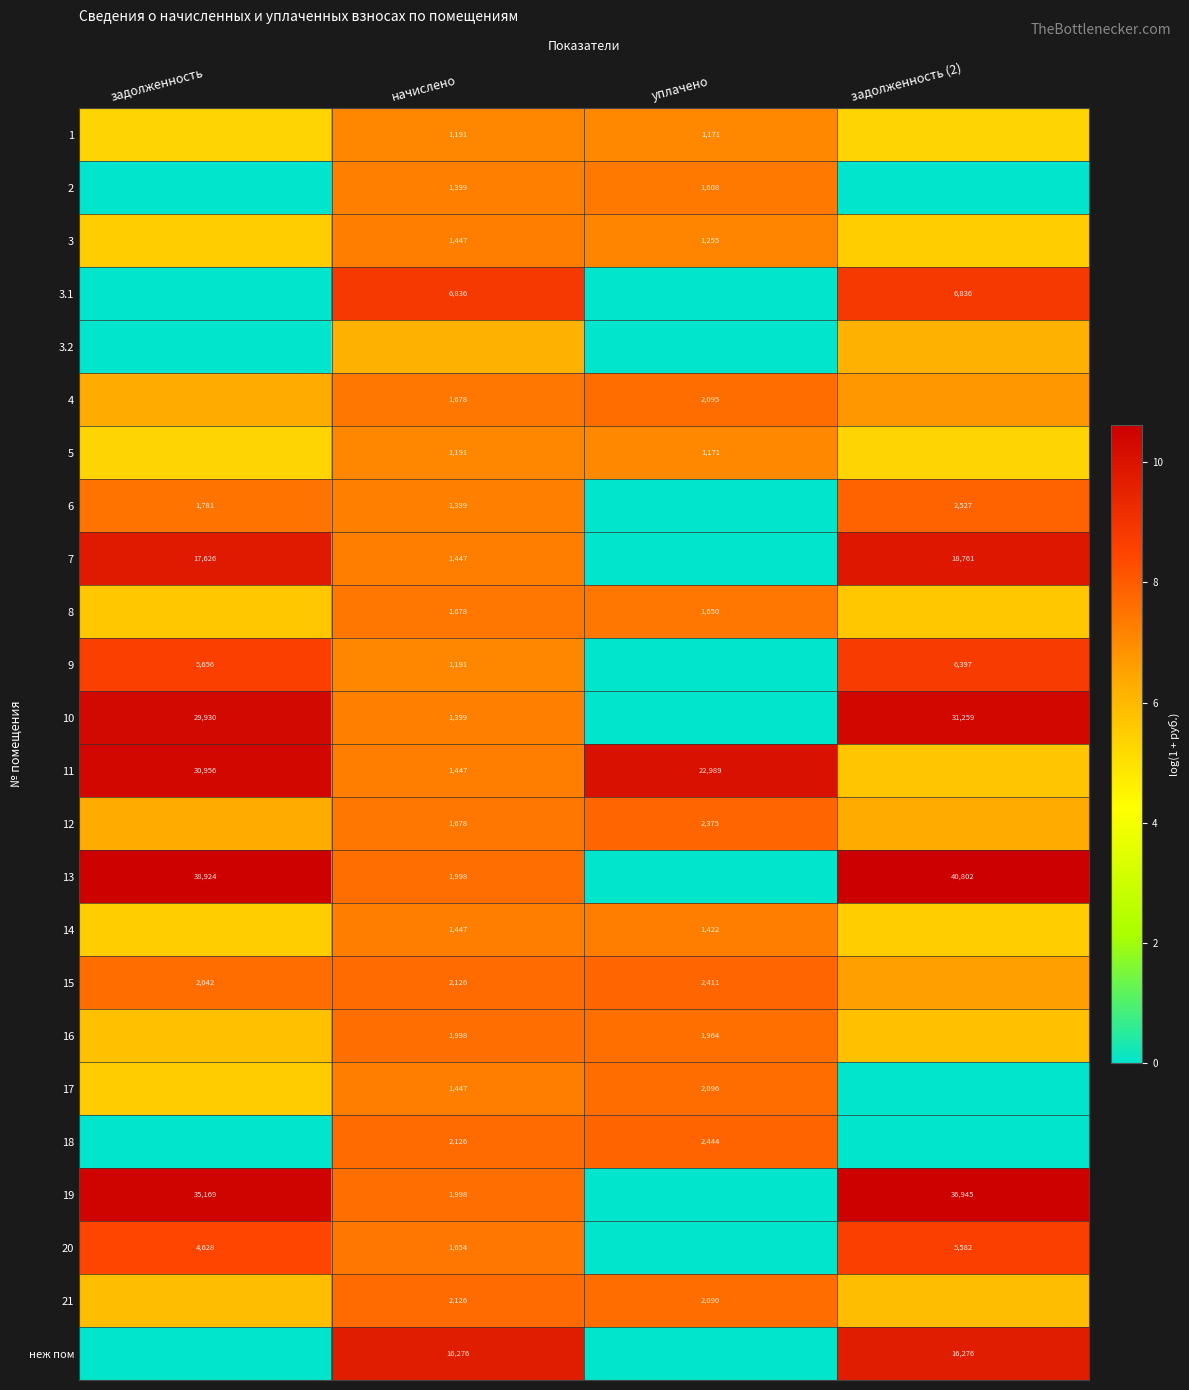

Is the value of 7 at начислено greater than the value of 3.1 at начислено?

No